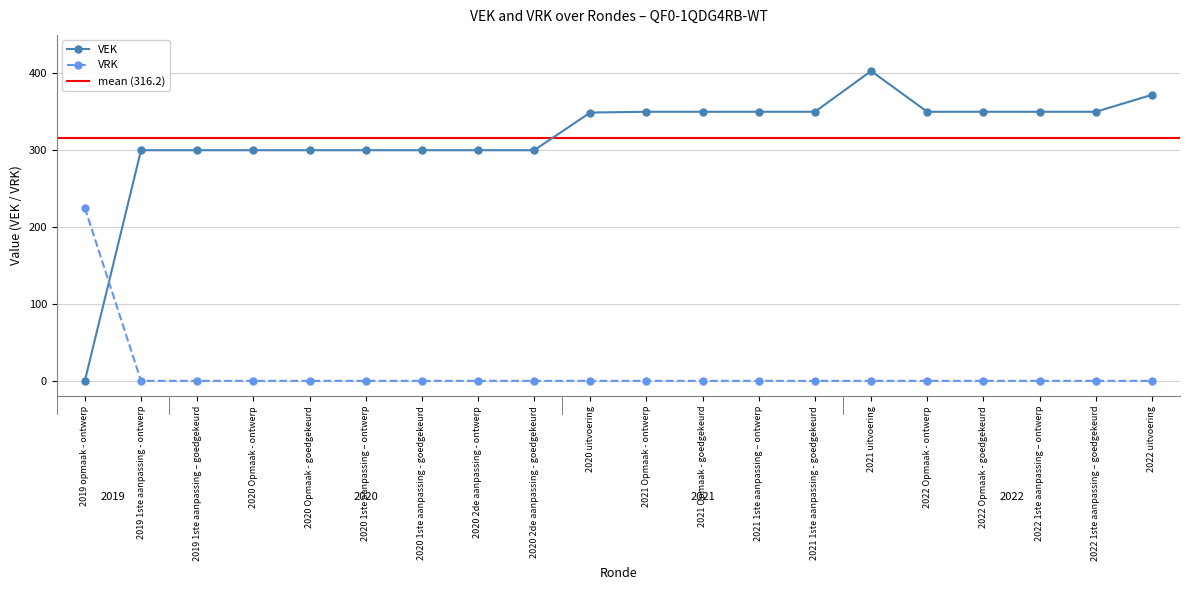

Where do VEK and VRK first cross each other?

2019 opmaak - ontwerp and 2019 1ste aanpassing - ontwerp